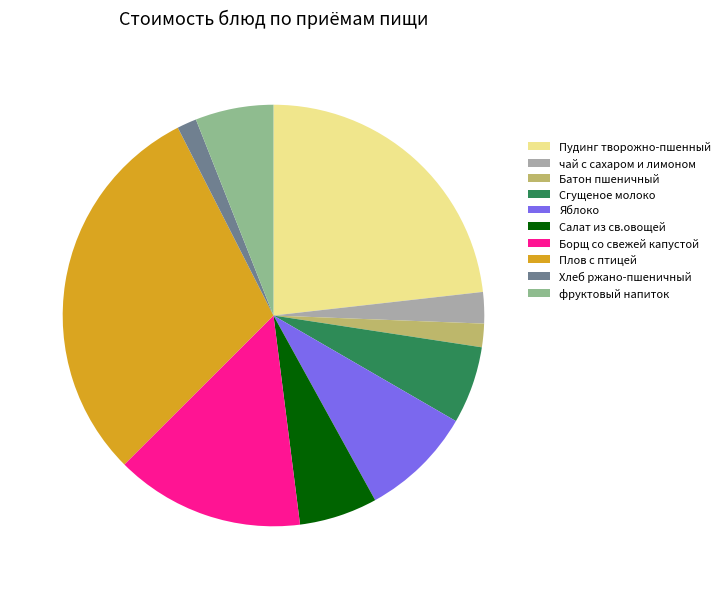

Is the sum of Борщ со свежей капустой and Батон пшеничный greater than half?

No